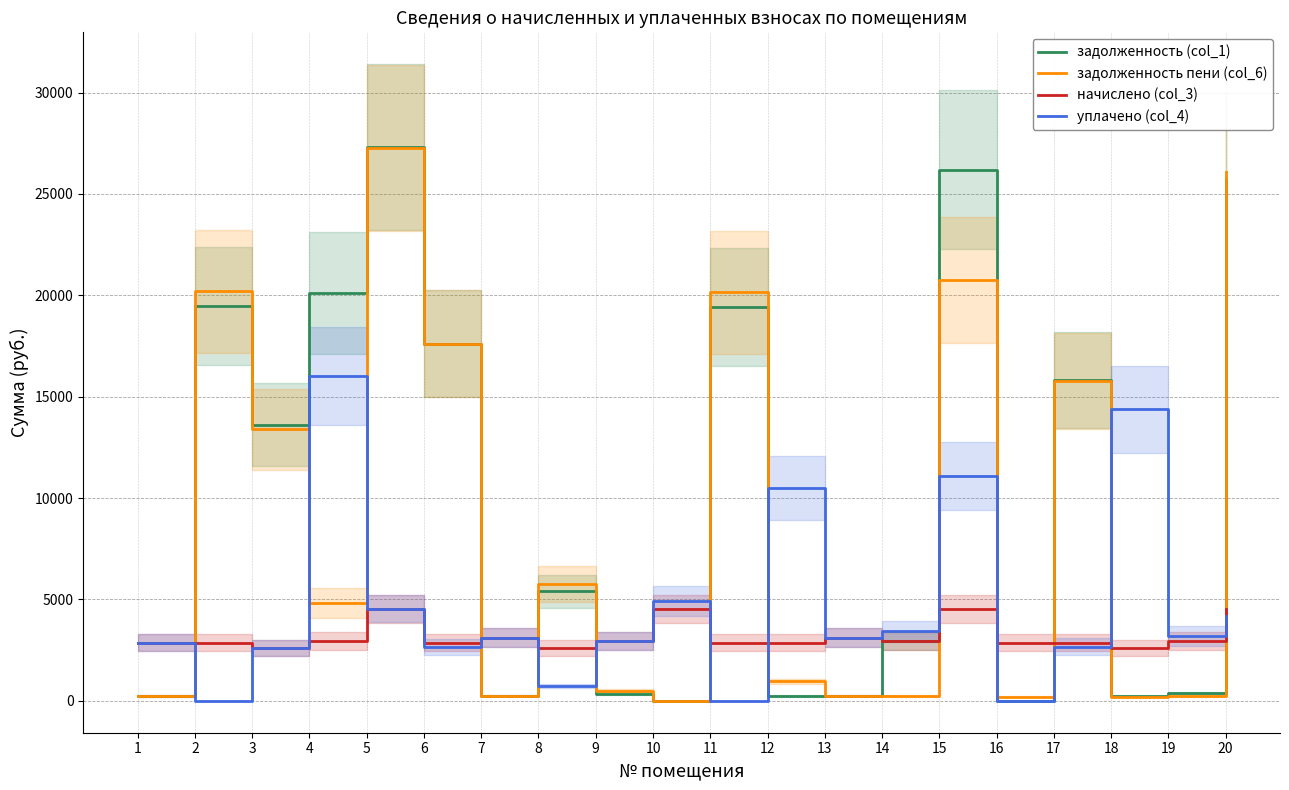

What is the value of the начислено (col_3) point at the 16th from the left?

2878.2